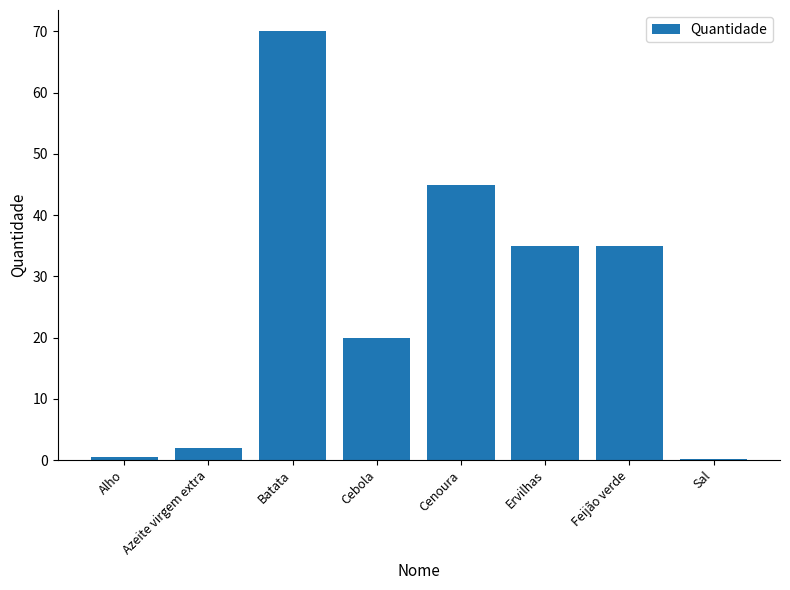

True or false: the data shows 35.0 at Ervilhas.

True